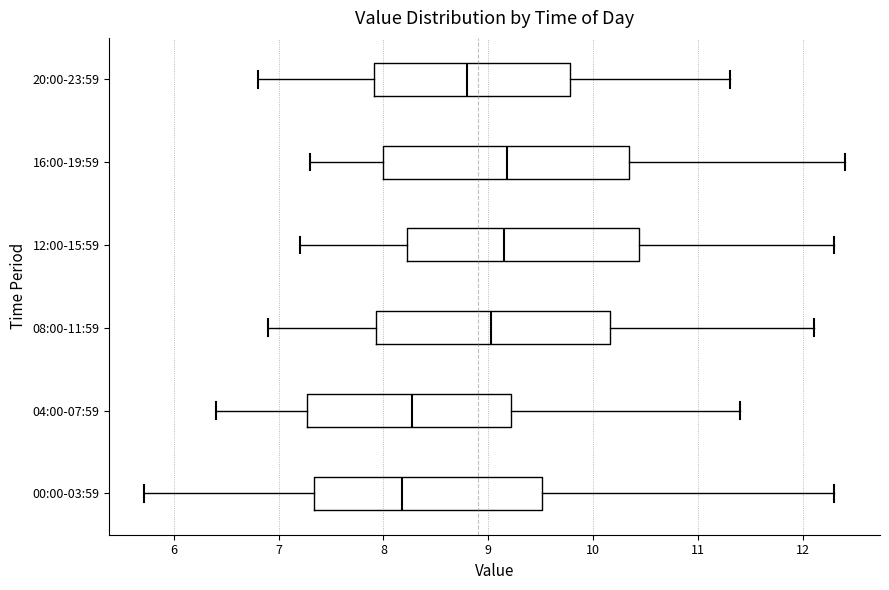

Where does the right whisker of the box for 12:00-15:59 end on the x-axis? The values are not printed on the chart, so give them approximately, as read against the axis.

12.3